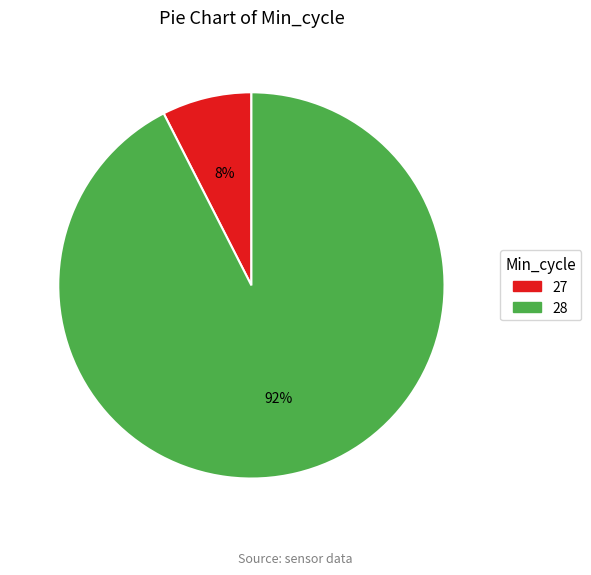

Does any single category account for the majority?

Yes